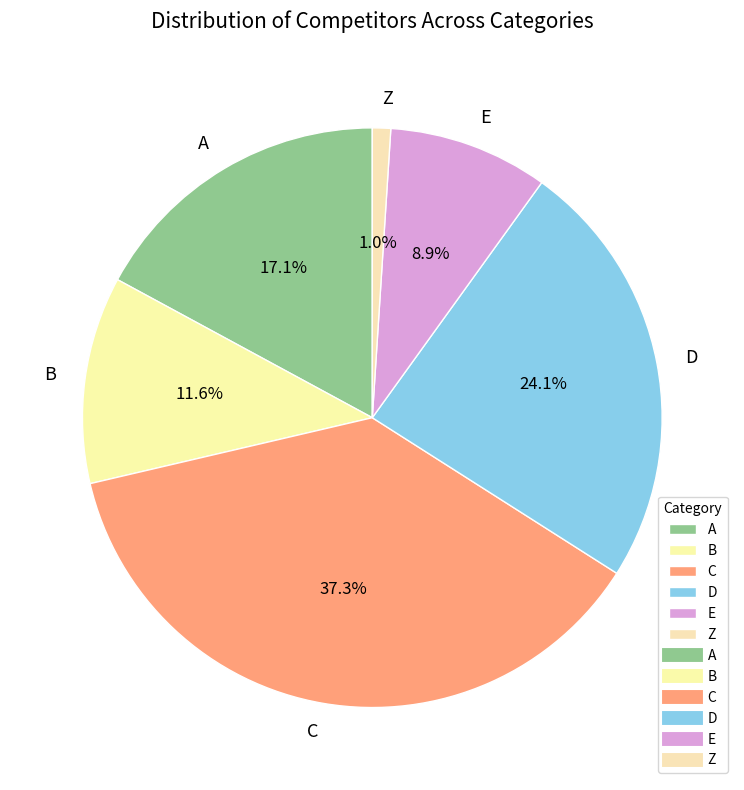

Between D and B, which is larger?

D